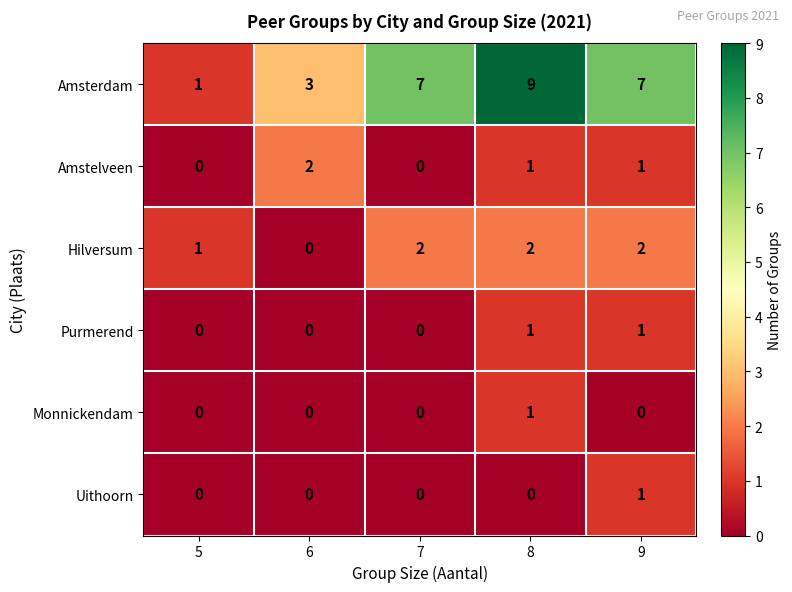

How many Purmerend values are between 0 and 1?

5